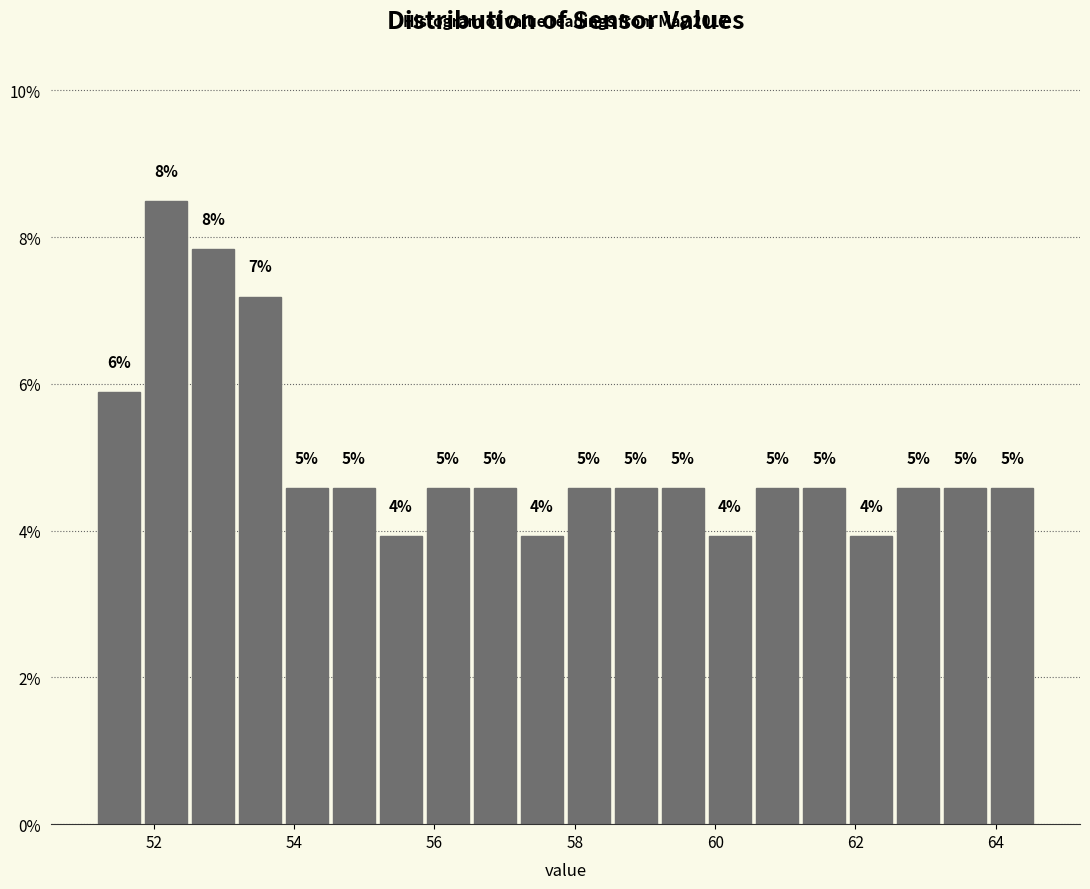

Read against the x-axis, roughly where is the centre of the tallest bar?

52.2